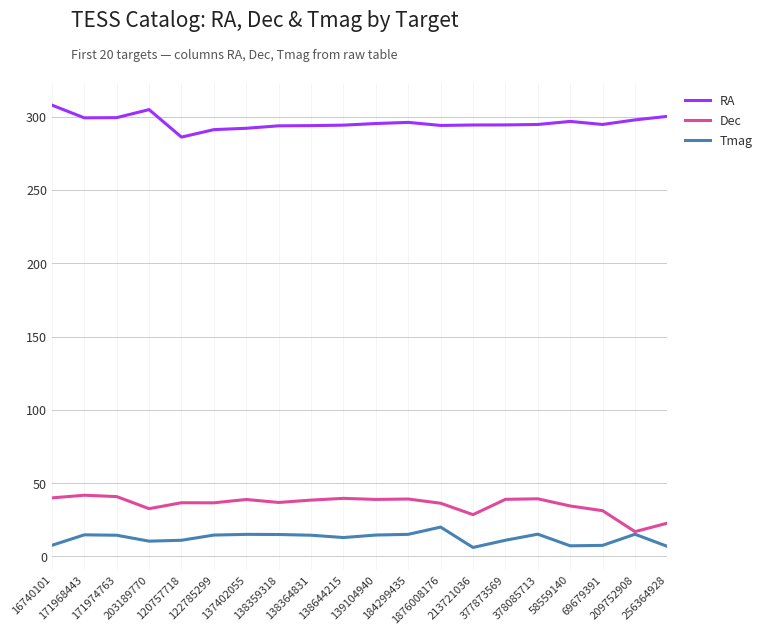

What is the highest value of the RA series?

307.9